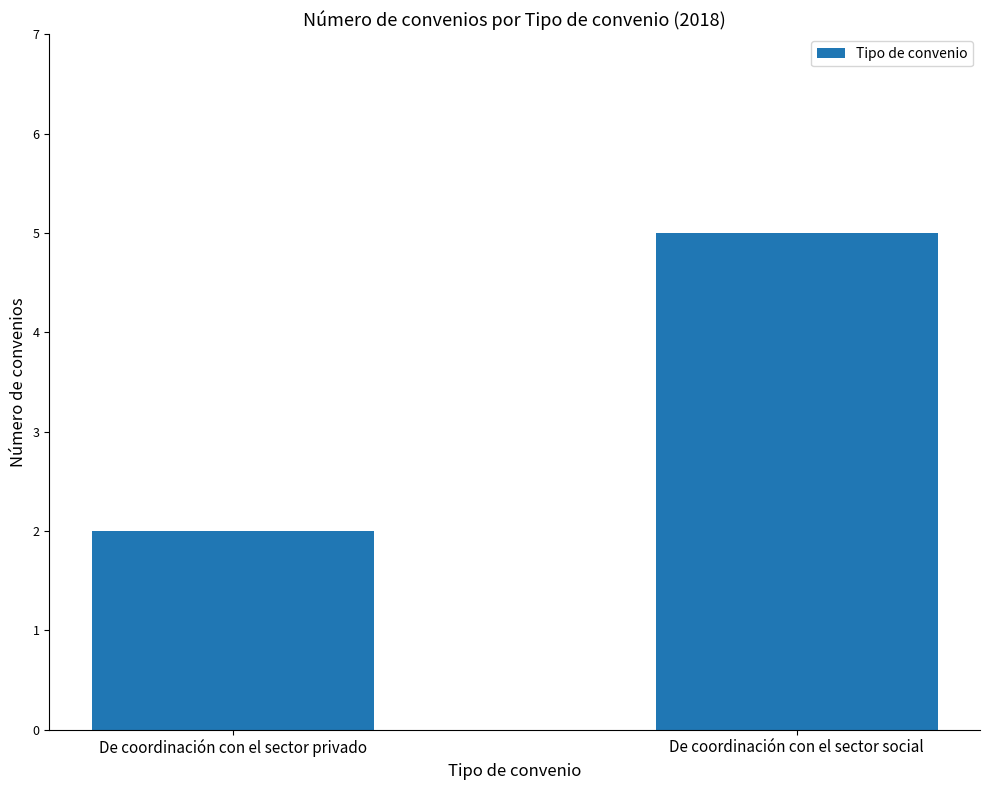

How many bars are there in total?

2